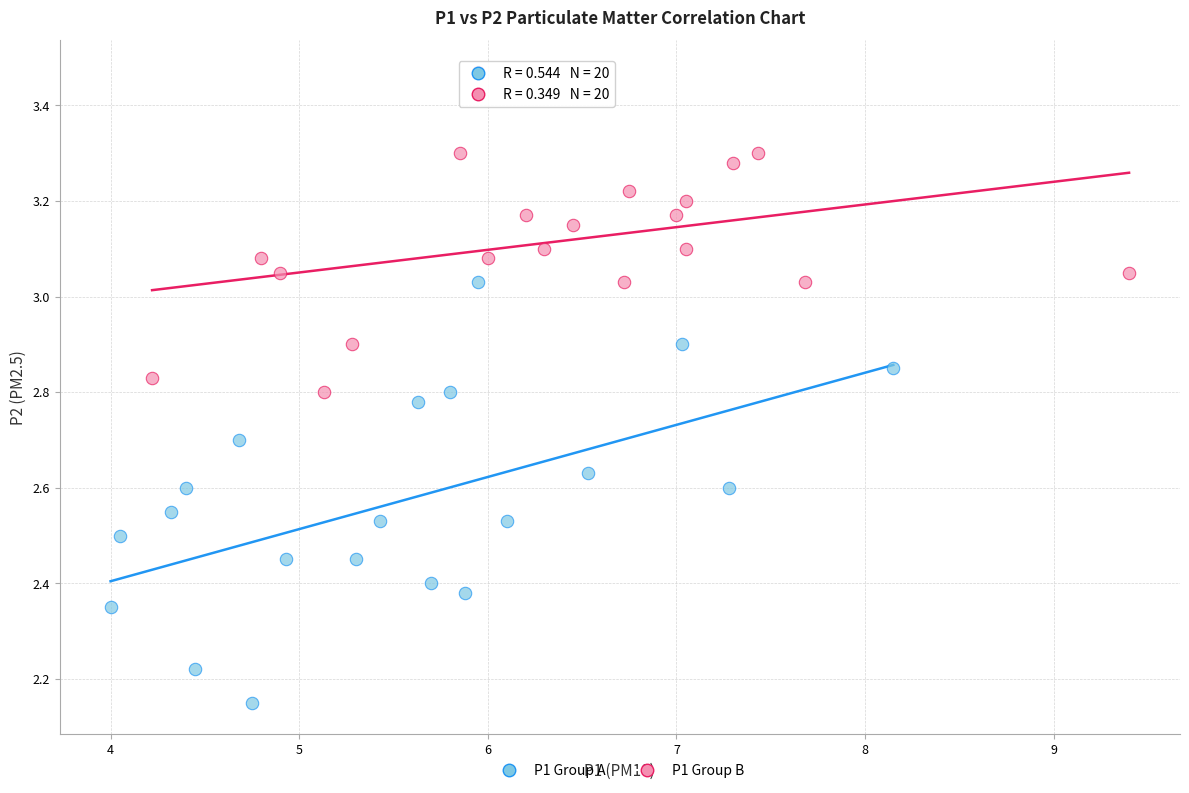

Which series reaches the maximum Y coordinate?

P1 Group B